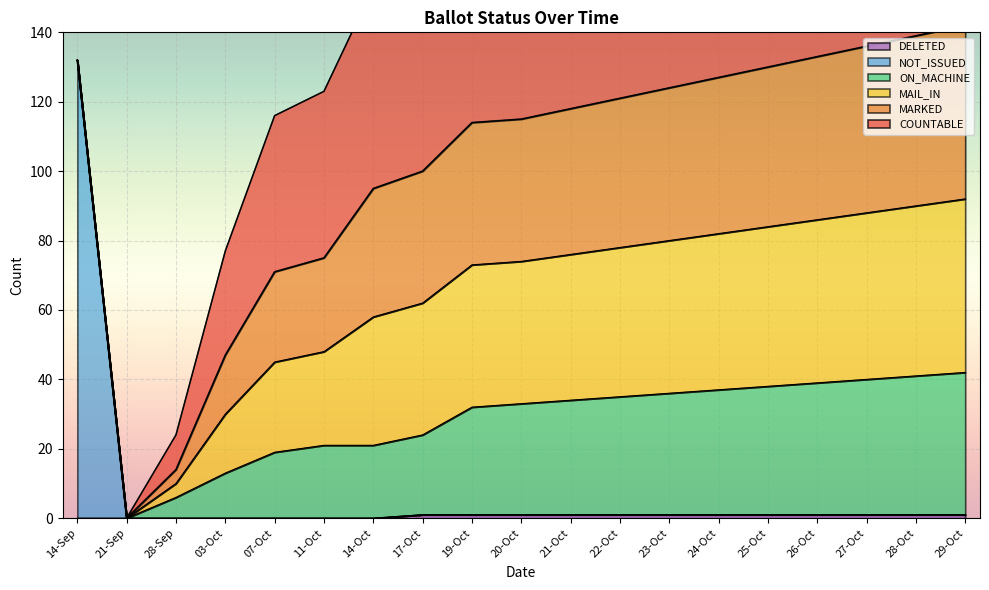

The DELETED series shows 1 at 29-Oct. True or false?

True